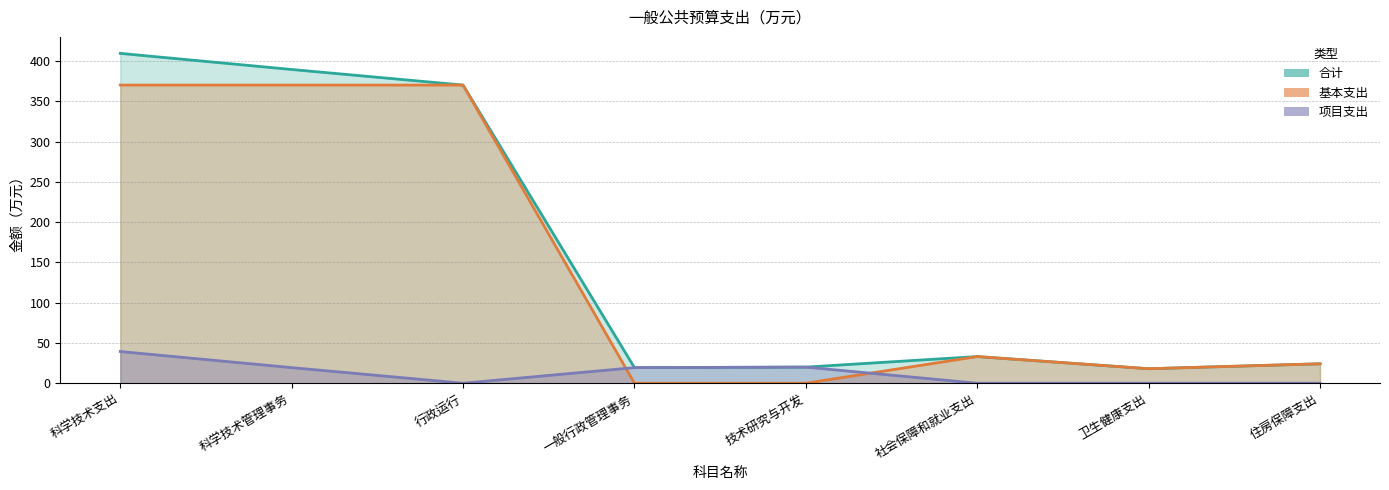

How many positive values does the 项目支出 series have?

4